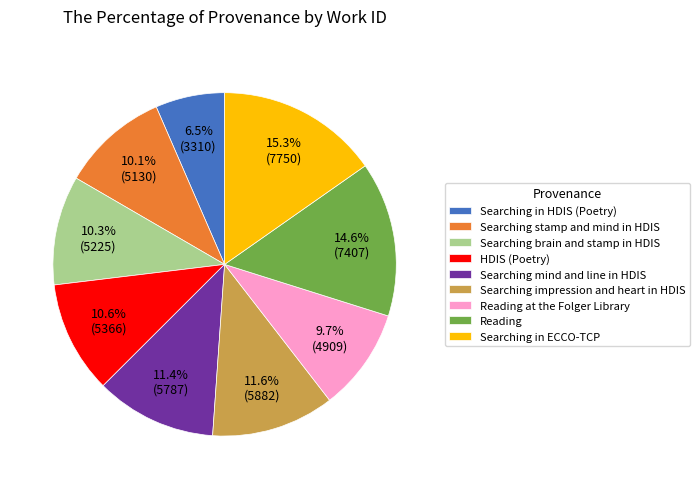

Is it true that Searching in ECCO-TCP is 15% of the pie?

True